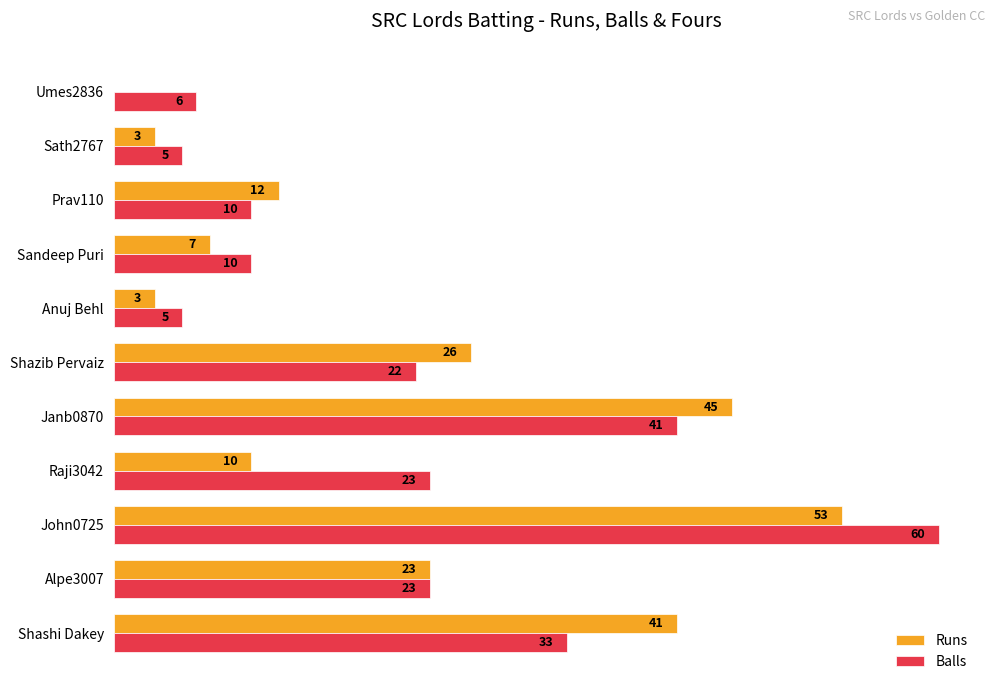

Where is Runs nearest to the value 26?

Shazib Pervaiz